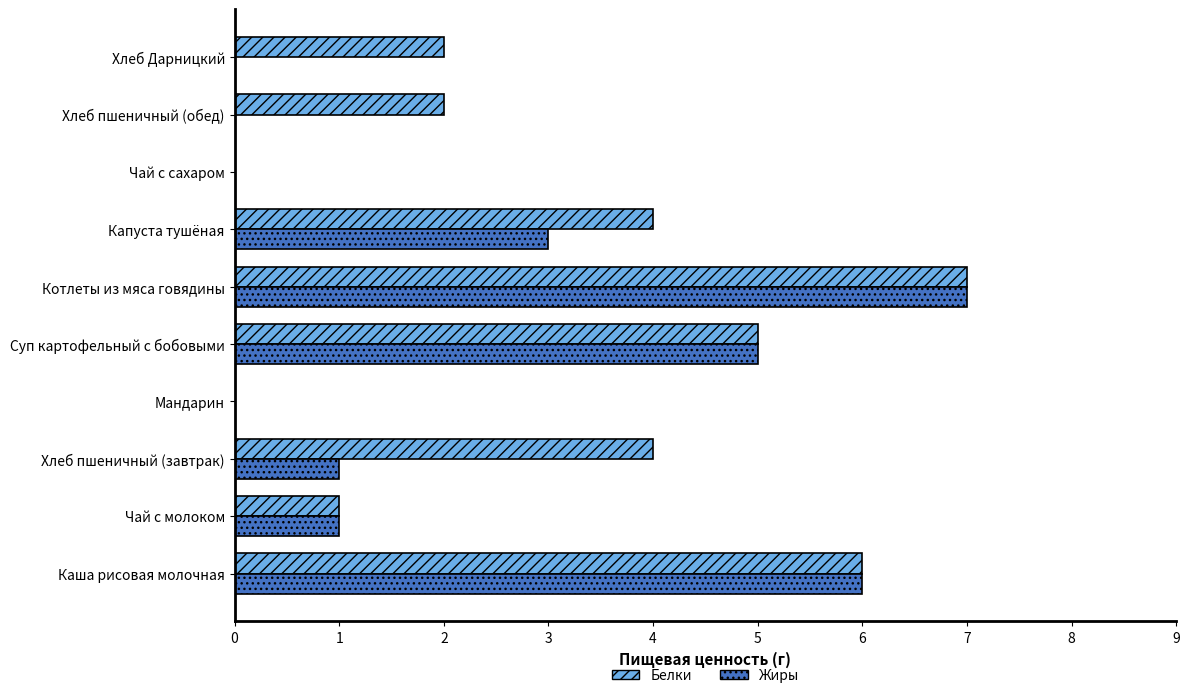

Between Хлеб пшеничный (завтрак) and Суп картофельный с бобовыми, which series saw the biggest shift?

Жиры